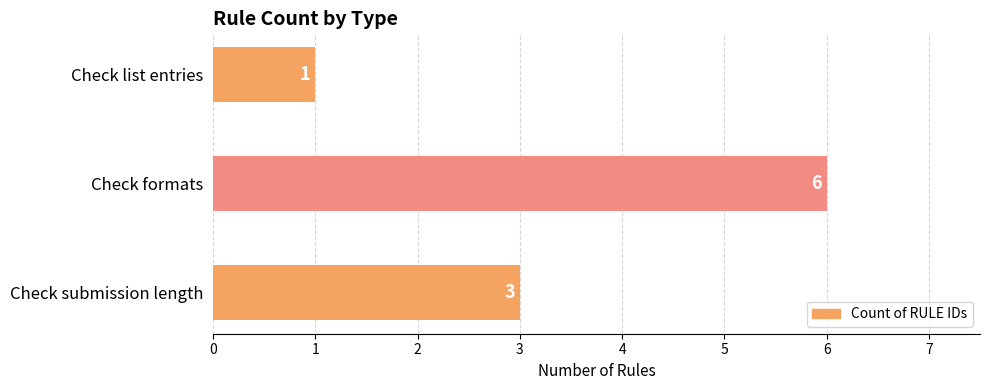

At which category does the chart reach its minimum across all series?

Check list entries